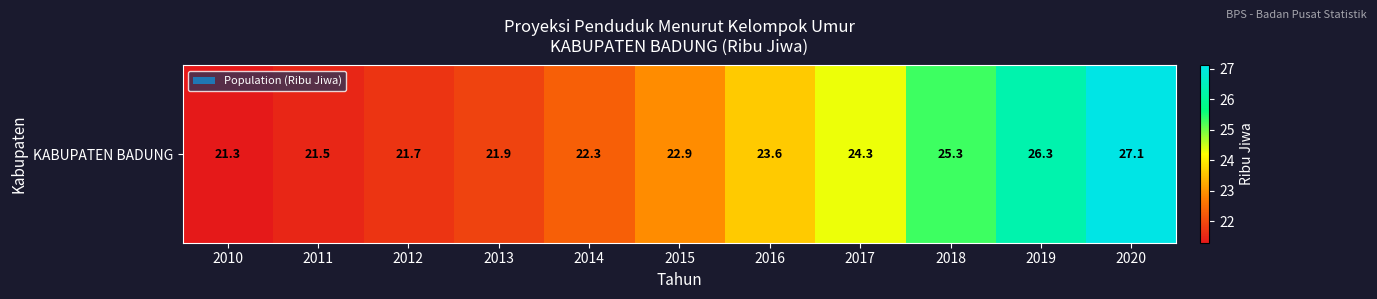

What is the change in value from 2014 to 2018?

+3.0